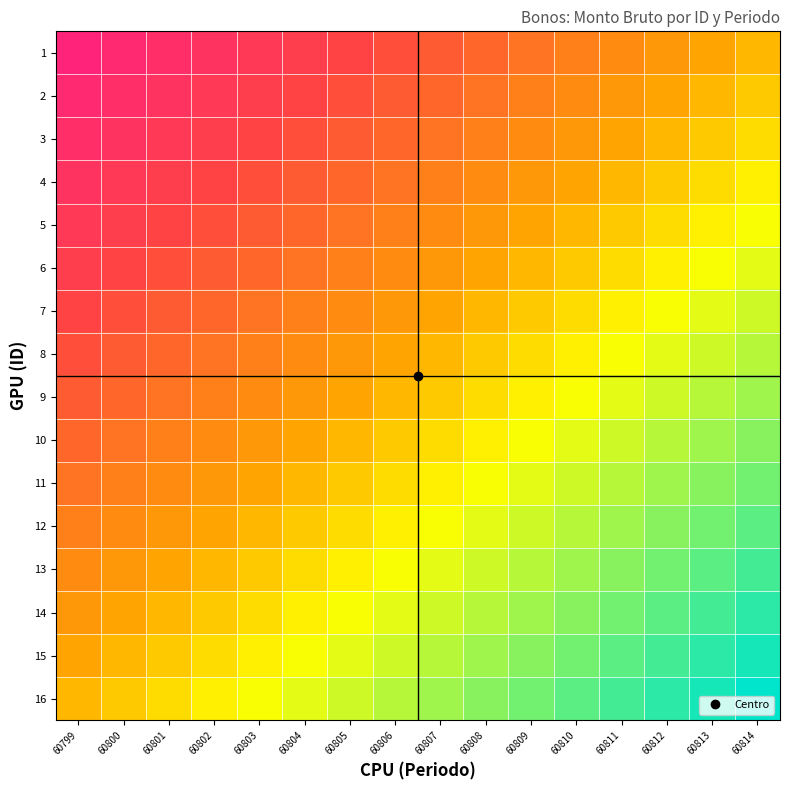

Reading left to right, transcribe all the data shown in this chart.

1: 60799=0.9	60800=0.8	60801=0.8	60802=0.7	60803=0.6	60804=0.6	60805=0.5	60806=0.4	60807=0.4	60808=0.3	60809=0.2	60810=0.2	60811=0.1	60812=0.1	60813=0.0	60814=-0.1
2: 60799=0.8	60800=0.8	60801=0.7	60802=0.6	60803=0.6	60804=0.5	60805=0.4	60806=0.4	60807=0.3	60808=0.2	60809=0.2	60810=0.1	60811=0.1	60812=0.0	60813=-0.1	60814=-0.1
3: 60799=0.8	60800=0.7	60801=0.6	60802=0.6	60803=0.5	60804=0.4	60805=0.4	60806=0.3	60807=0.2	60808=0.2	60809=0.1	60810=0.1	60811=0.0	60812=-0.1	60813=-0.1	60814=-0.2
4: 60799=0.7	60800=0.6	60801=0.6	60802=0.5	60803=0.4	60804=0.4	60805=0.3	60806=0.2	60807=0.2	60808=0.1	60809=0.1	60810=0.0	60811=-0.1	60812=-0.1	60813=-0.2	60814=-0.2
5: 60799=0.6	60800=0.6	60801=0.5	60802=0.4	60803=0.4	60804=0.3	60805=0.2	60806=0.2	60807=0.1	60808=0.1	60809=0.0	60810=-0.1	60811=-0.1	60812=-0.2	60813=-0.2	60814=-0.3
6: 60799=0.6	60800=0.5	60801=0.4	60802=0.4	60803=0.3	60804=0.2	60805=0.2	60806=0.1	60807=0.1	60808=0.0	60809=-0.1	60810=-0.1	60811=-0.2	60812=-0.2	60813=-0.3	60814=-0.4
7: 60799=0.5	60800=0.4	60801=0.4	60802=0.3	60803=0.2	60804=0.2	60805=0.1	60806=0.1	60807=0.0	60808=-0.1	60809=-0.1	60810=-0.2	60811=-0.2	60812=-0.3	60813=-0.4	60814=-0.4
8: 60799=0.4	60800=0.4	60801=0.3	60802=0.2	60803=0.2	60804=0.1	60805=0.1	60806=0.0	60807=-0.1	60808=-0.1	60809=-0.2	60810=-0.2	60811=-0.3	60812=-0.4	60813=-0.4	60814=-0.5
9: 60799=0.4	60800=0.3	60801=0.2	60802=0.2	60803=0.1	60804=0.1	60805=0.0	60806=-0.1	60807=-0.1	60808=-0.2	60809=-0.2	60810=-0.3	60811=-0.4	60812=-0.4	60813=-0.5	60814=-0.6
10: 60799=0.3	60800=0.2	60801=0.2	60802=0.1	60803=0.1	60804=0.0	60805=-0.1	60806=-0.1	60807=-0.2	60808=-0.2	60809=-0.3	60810=-0.4	60811=-0.4	60812=-0.5	60813=-0.6	60814=-0.6
11: 60799=0.2	60800=0.2	60801=0.1	60802=0.1	60803=0.0	60804=-0.1	60805=-0.1	60806=-0.2	60807=-0.2	60808=-0.3	60809=-0.4	60810=-0.4	60811=-0.5	60812=-0.6	60813=-0.6	60814=-0.7
12: 60799=0.2	60800=0.1	60801=0.1	60802=0.0	60803=-0.1	60804=-0.1	60805=-0.2	60806=-0.2	60807=-0.3	60808=-0.4	60809=-0.4	60810=-0.5	60811=-0.6	60812=-0.6	60813=-0.7	60814=-0.8
13: 60799=0.1	60800=0.1	60801=0.0	60802=-0.1	60803=-0.1	60804=-0.2	60805=-0.2	60806=-0.3	60807=-0.4	60808=-0.4	60809=-0.5	60810=-0.6	60811=-0.6	60812=-0.7	60813=-0.8	60814=-0.8
14: 60799=0.1	60800=0.0	60801=-0.1	60802=-0.1	60803=-0.2	60804=-0.2	60805=-0.3	60806=-0.4	60807=-0.4	60808=-0.5	60809=-0.6	60810=-0.6	60811=-0.7	60812=-0.8	60813=-0.8	60814=-0.9
15: 60799=0.0	60800=-0.1	60801=-0.1	60802=-0.2	60803=-0.2	60804=-0.3	60805=-0.4	60806=-0.4	60807=-0.5	60808=-0.6	60809=-0.6	60810=-0.7	60811=-0.8	60812=-0.8	60813=-0.9	60814=-0.9
16: 60799=-0.1	60800=-0.1	60801=-0.2	60802=-0.2	60803=-0.3	60804=-0.4	60805=-0.4	60806=-0.5	60807=-0.6	60808=-0.6	60809=-0.7	60810=-0.8	60811=-0.8	60812=-0.9	60813=-0.9	60814=-1.0